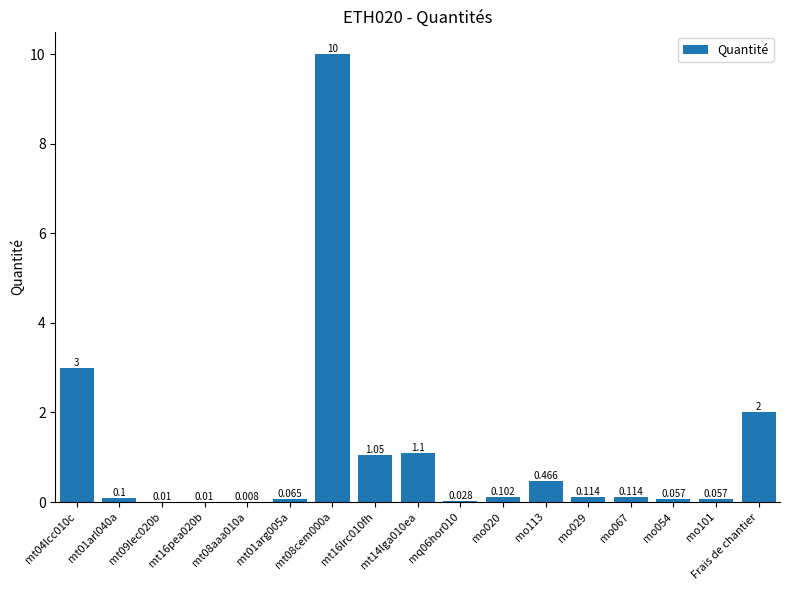

What is the change in value from mt16pea020b to mt16lrc010fh?

+1.0